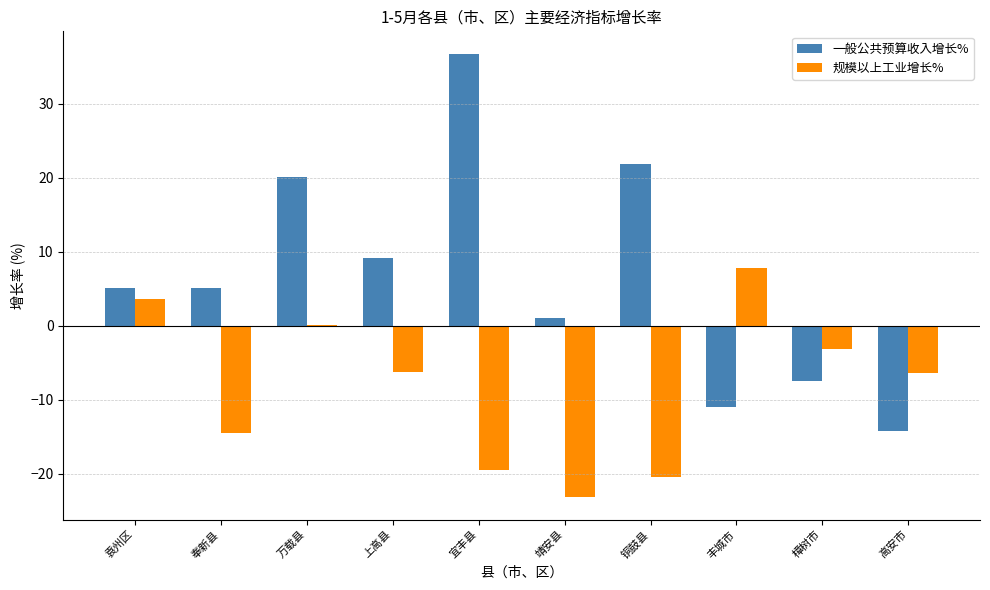

Which category has the highest value in the 规模以上工业增长% series?

丰城市